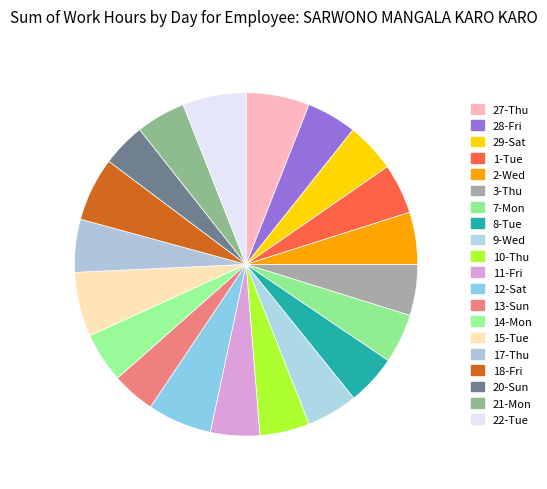

How many slices are in this pie chart?

20